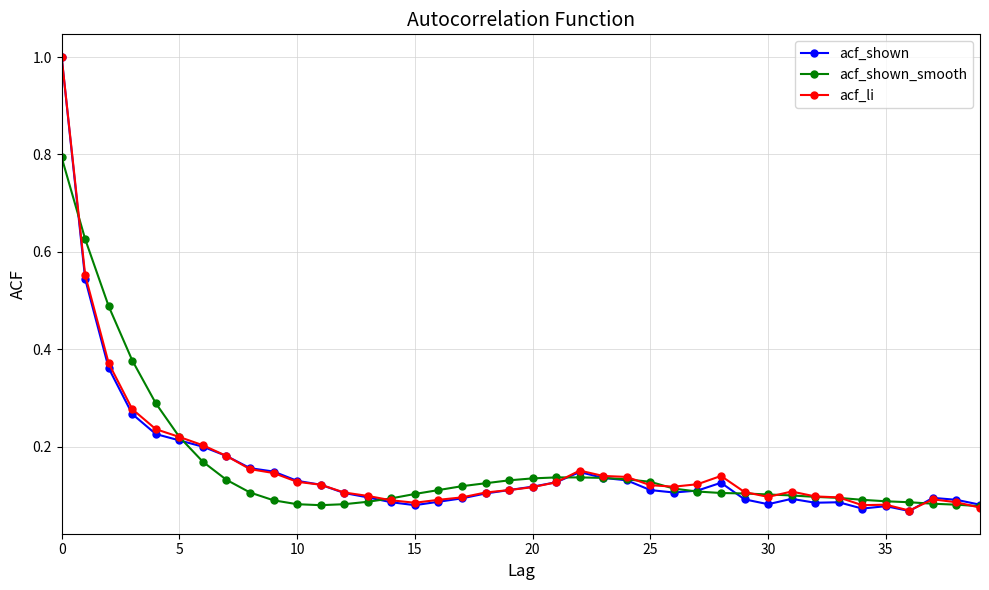

At how many categories does at least one series exceed 0?

40